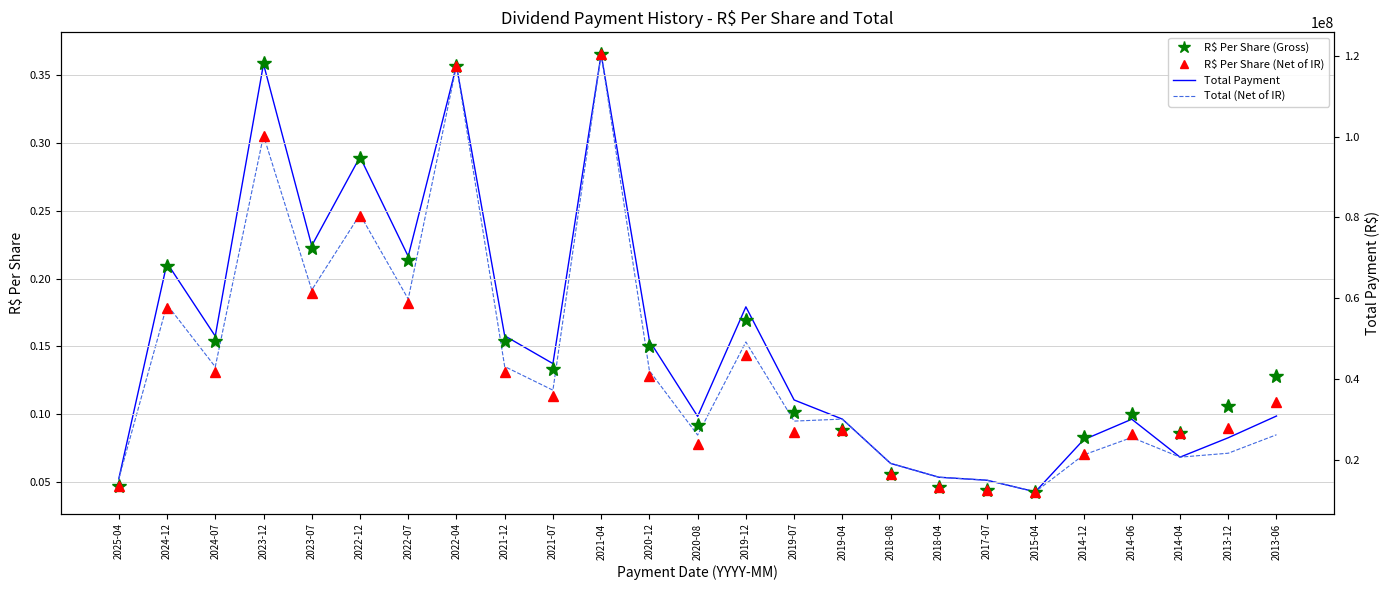

What position from the right is 2013-06?

1